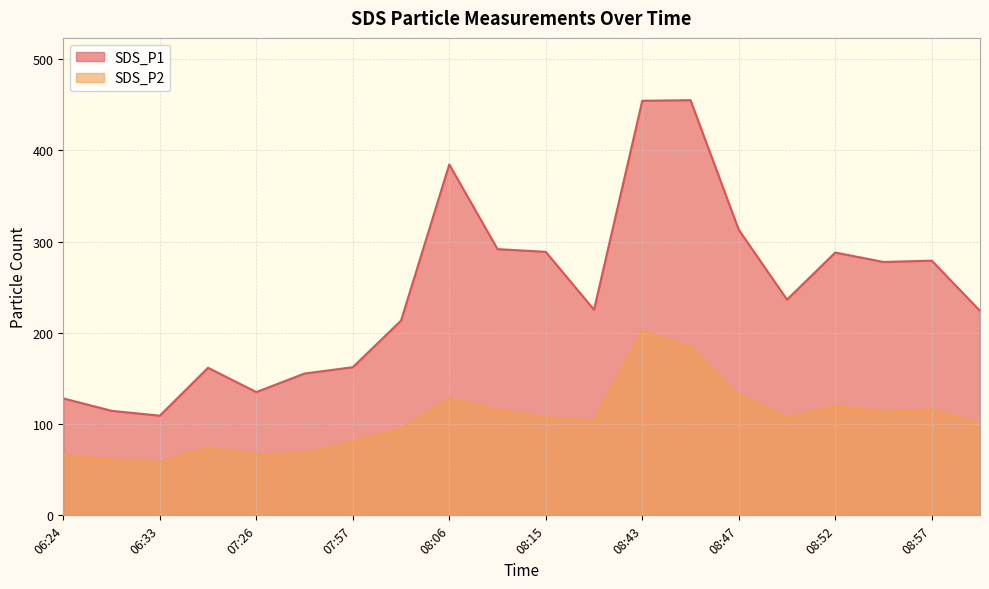

True or false: SDS_P2 and SDS_P1 intersect in this chart.

False